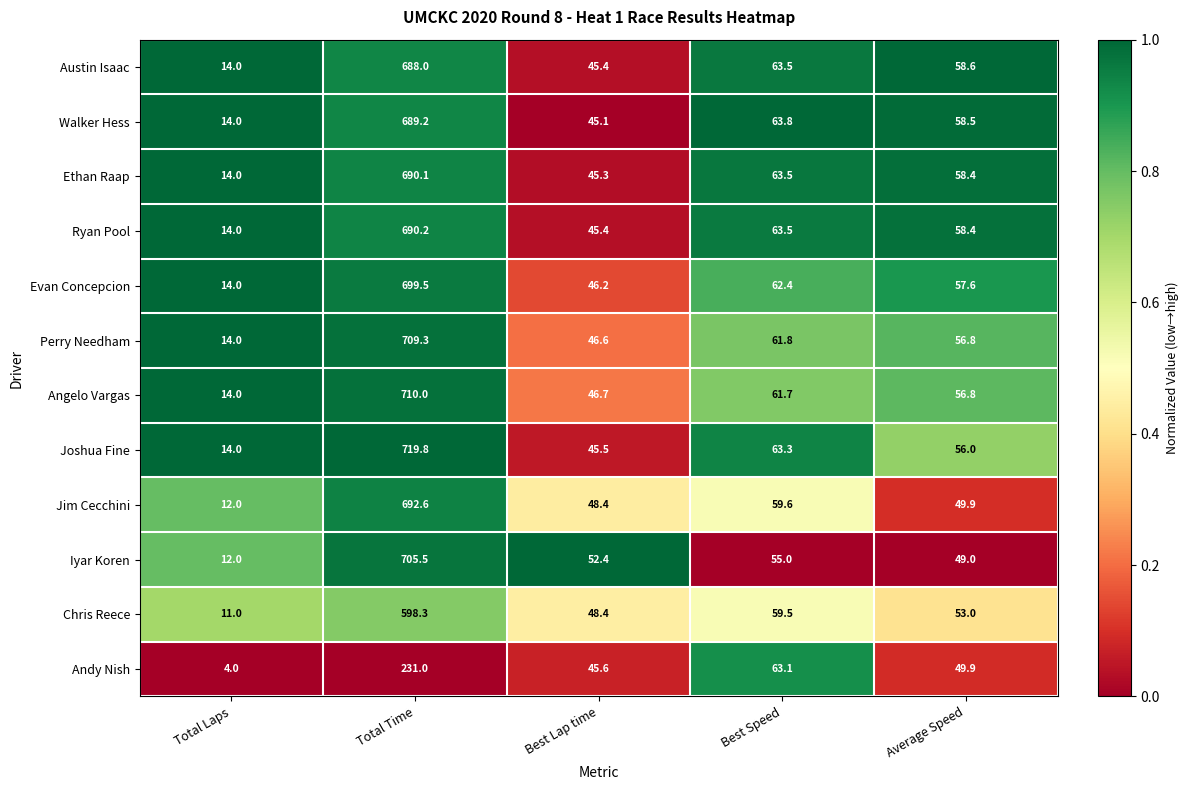

The value of Jim Cecchini at Best Lap time is 67.4. True or false?

False